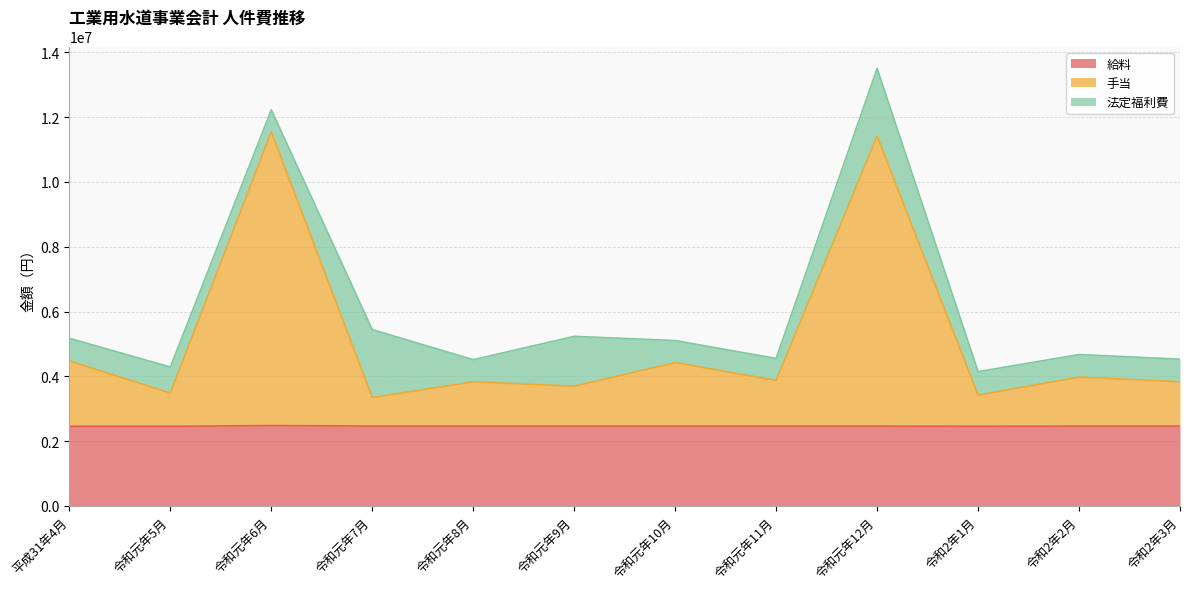

Which category has the lowest value across all series?

平成31年4月